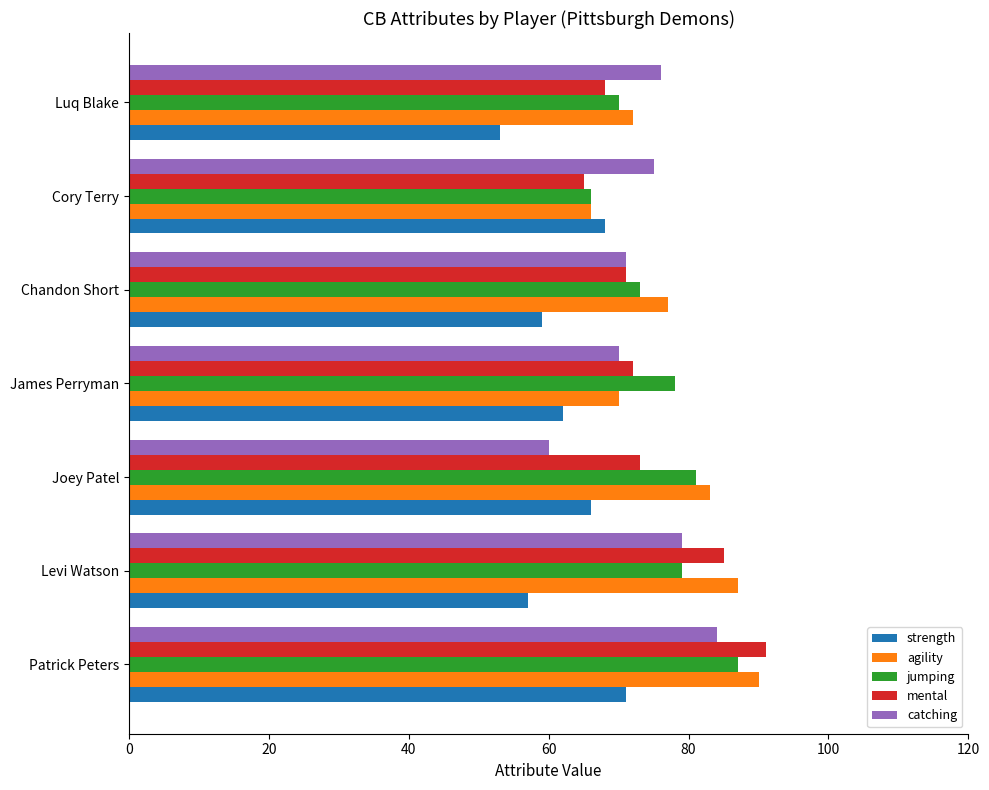

Between Levi Watson and Chandon Short, which series saw the biggest shift?

mental